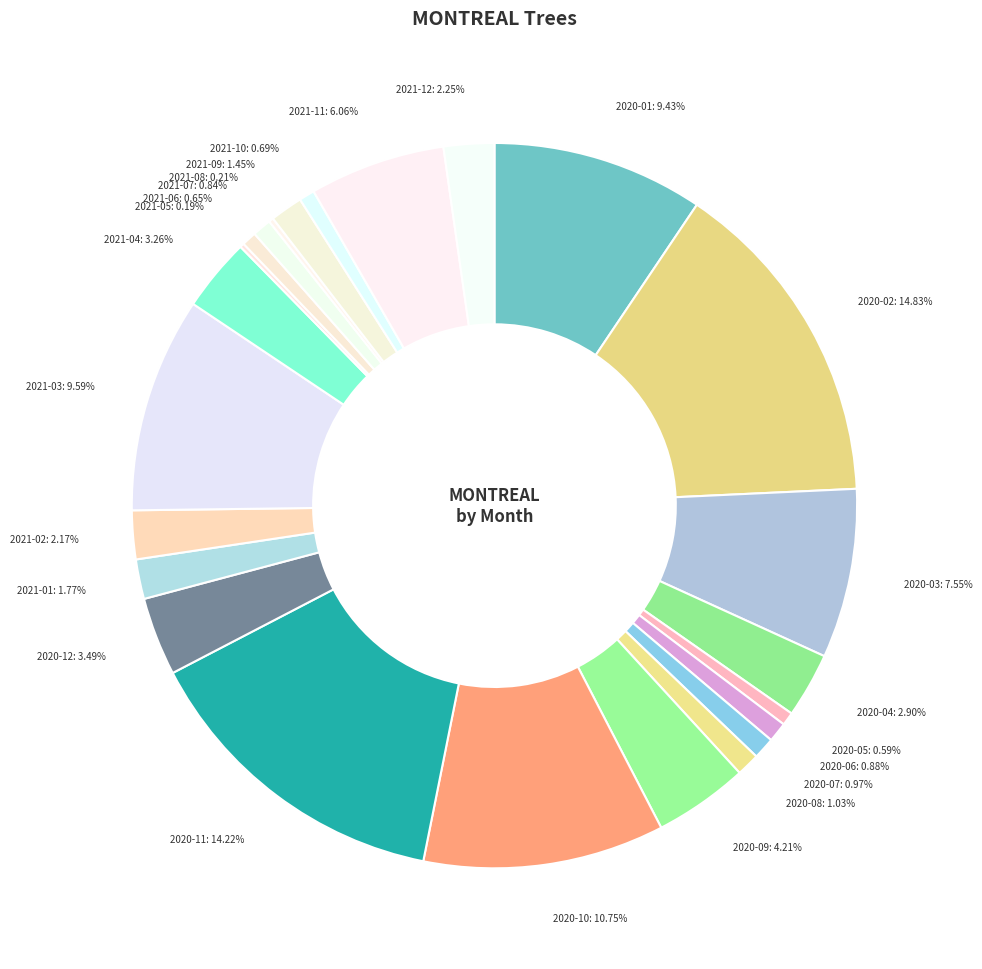

What is the total percentage of 2020-10 and 2020-07?

11.7%